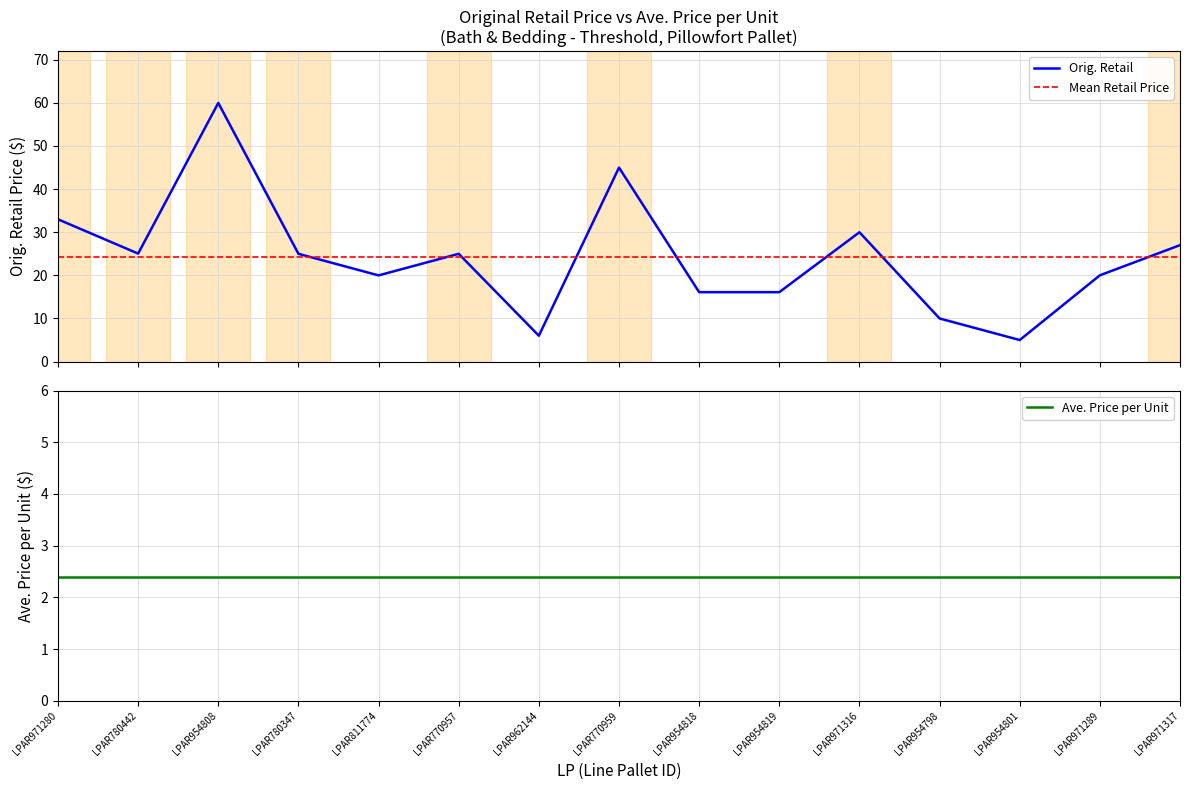

The value at LPAR971280 is 58.2. True or false?

False